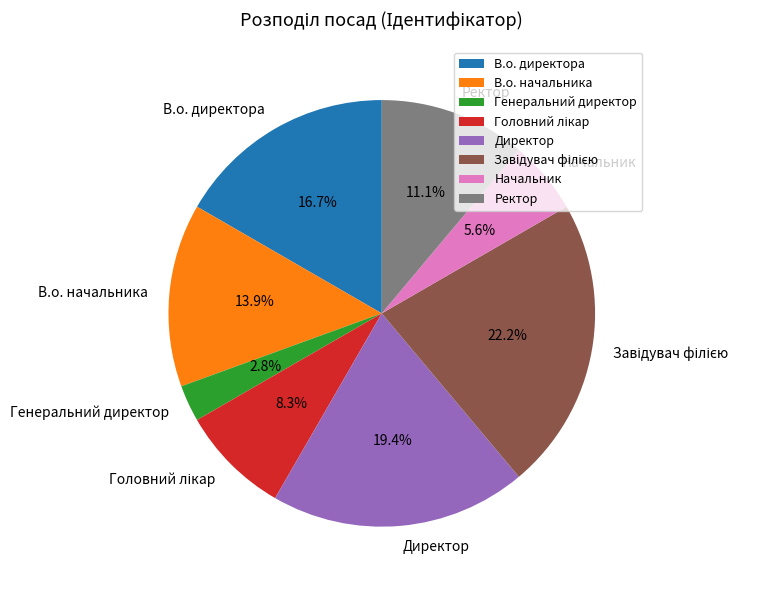

The Ректор slice represents 11% of the pie. True or false?

True